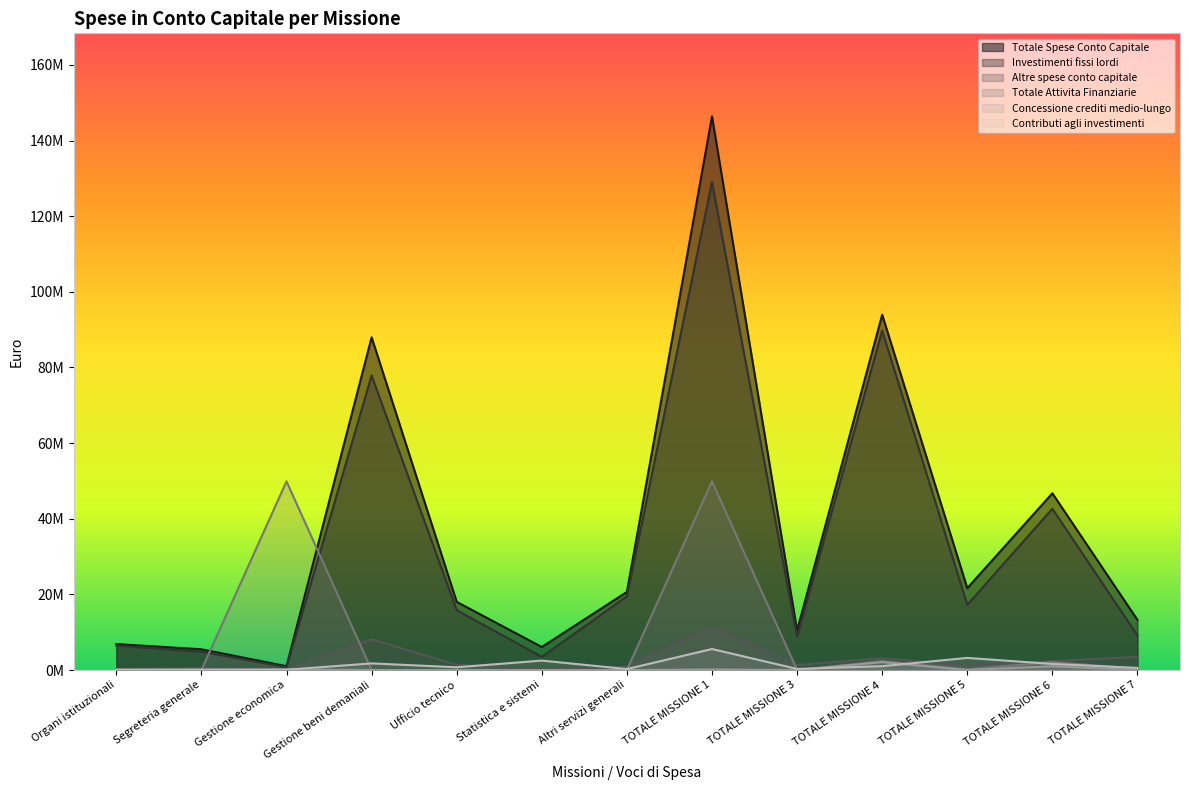

True or false: Concessione crediti medio-lungo and Totale Attivita Finanziarie intersect in this chart.

False